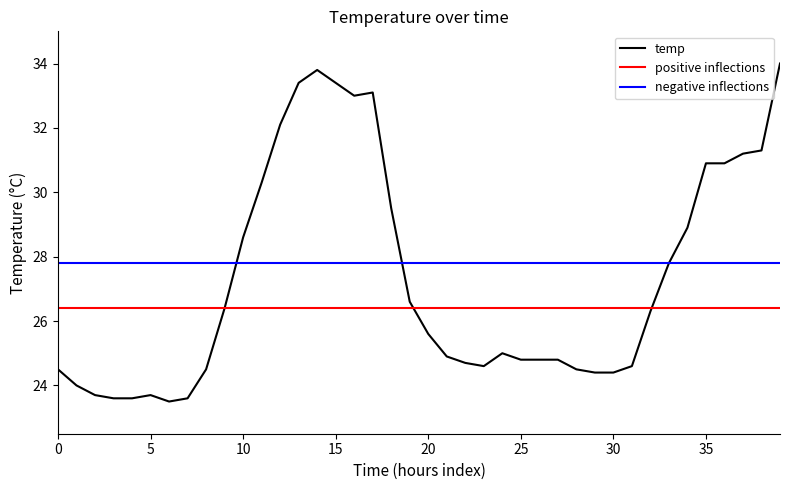

What is the minimum value for temp?

23.5